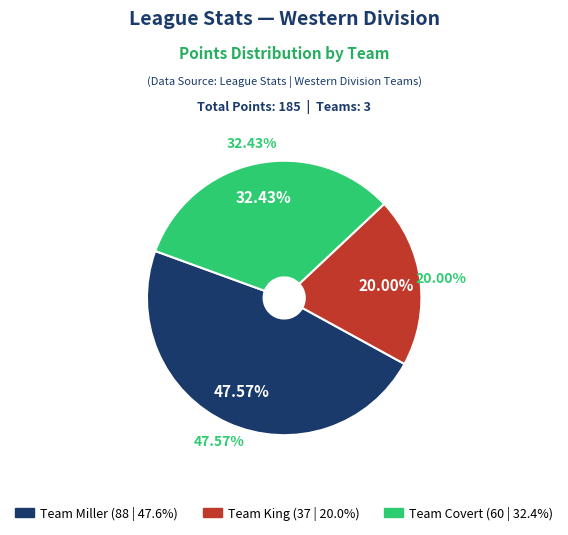

Is it true that Team Miller is 56% of the pie?

False